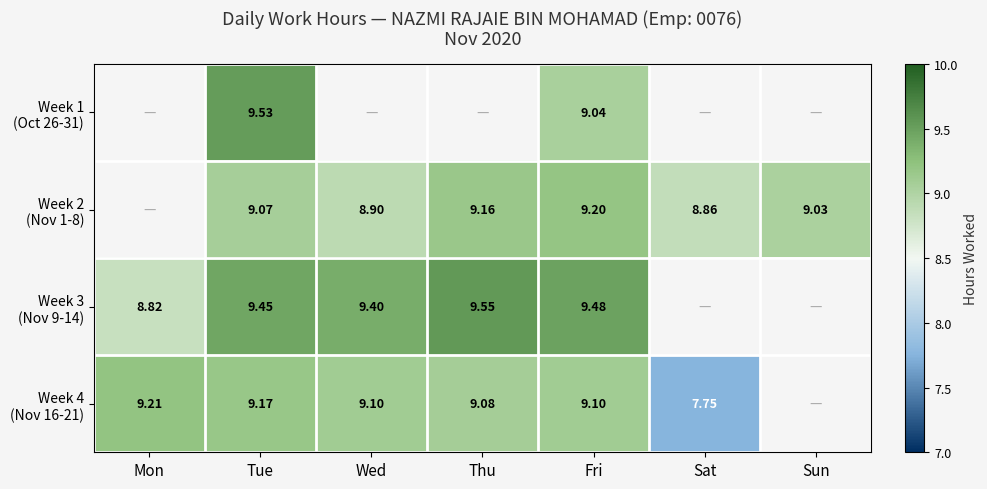

True or false: Week 4 (Nov 16-21) has a value of 9.1 at Thu.

True